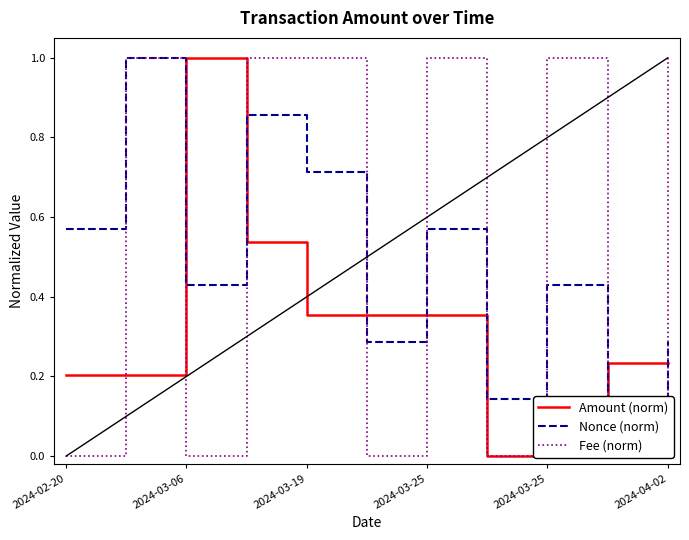

At which label does Nonce (norm) reach its peak?

2024-03-06